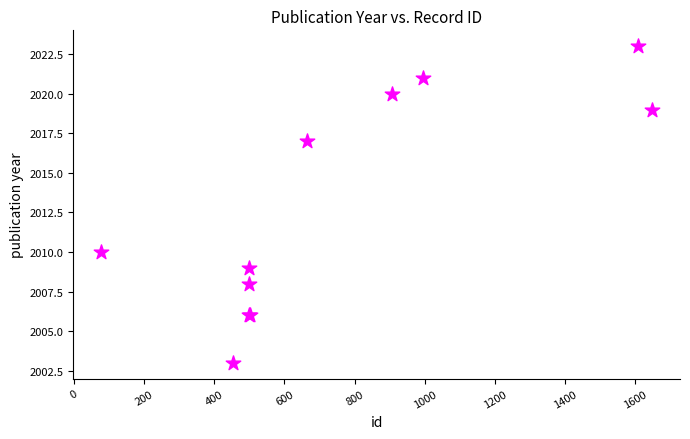

What Y value in the scatter plot is closest to 2013?

2010